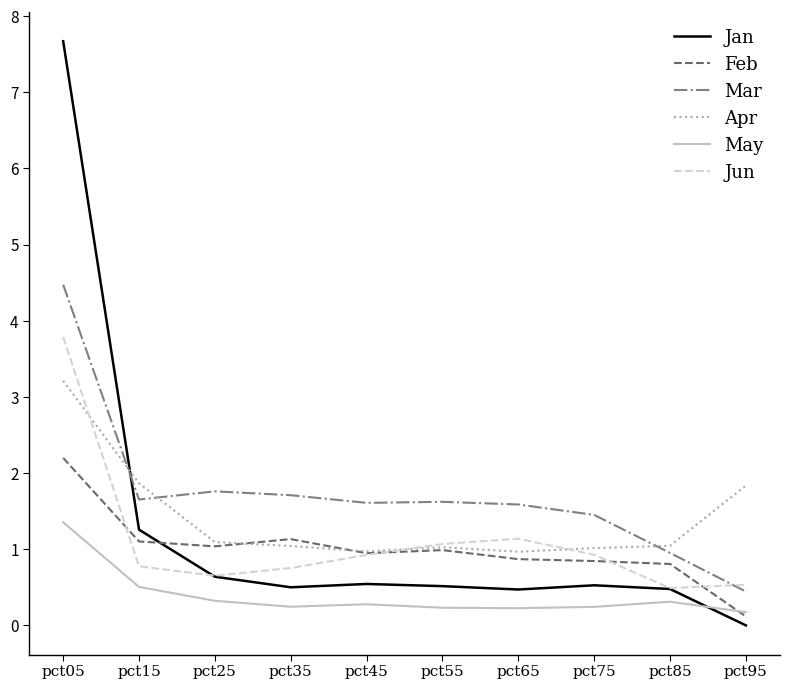

What is the spread (max minus min) of values at pct75?

1.2